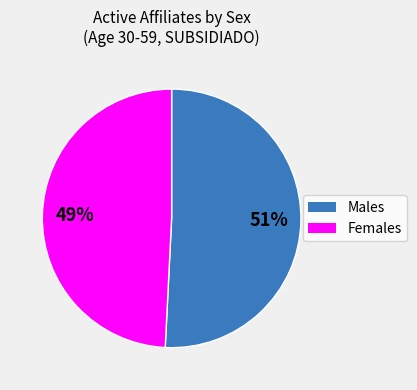

Which category has the biggest portion of the pie?

Males